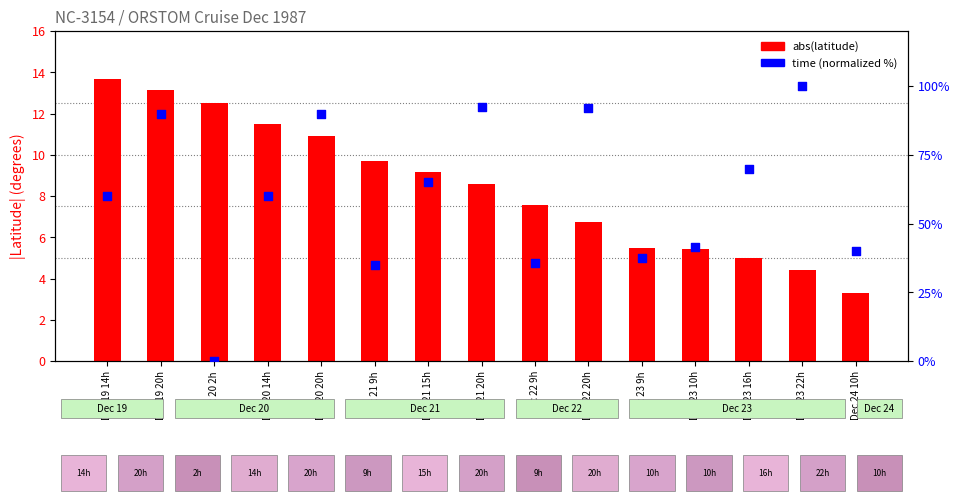

What is the total value across all series at Dec 21 9h?

44.7